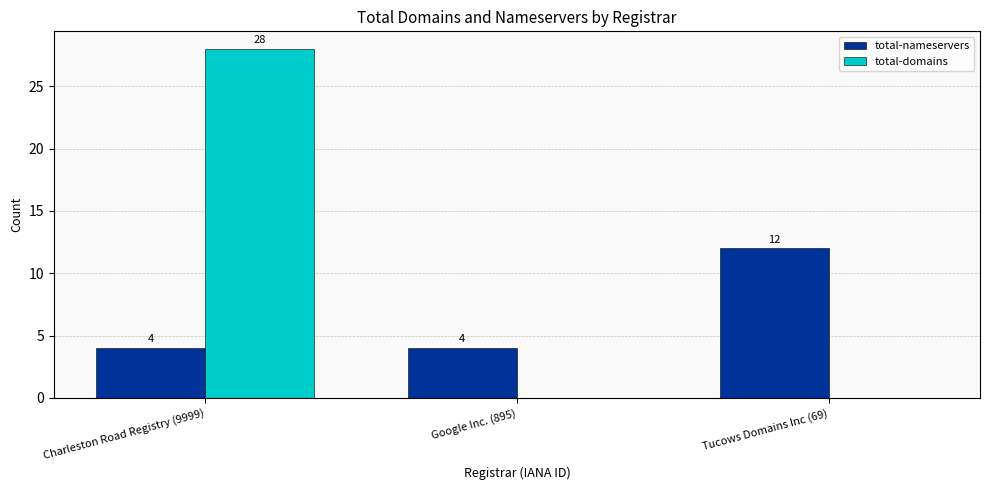

Between Charleston Road Registry (9999) and Google Inc. (895), which series saw the biggest shift?

total-domains